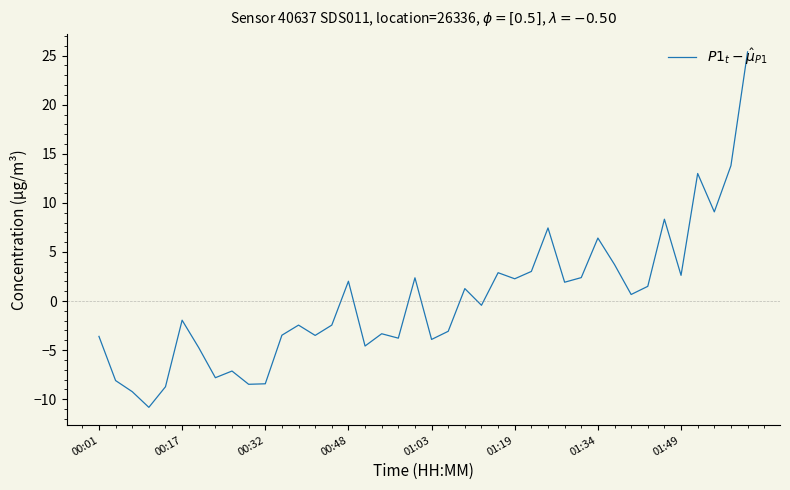

What is the difference between the maximum and minimum values?

36.2